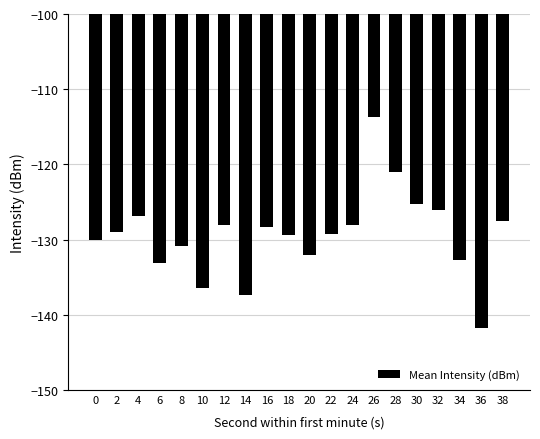

What is the approximate value at 6?

-133.1